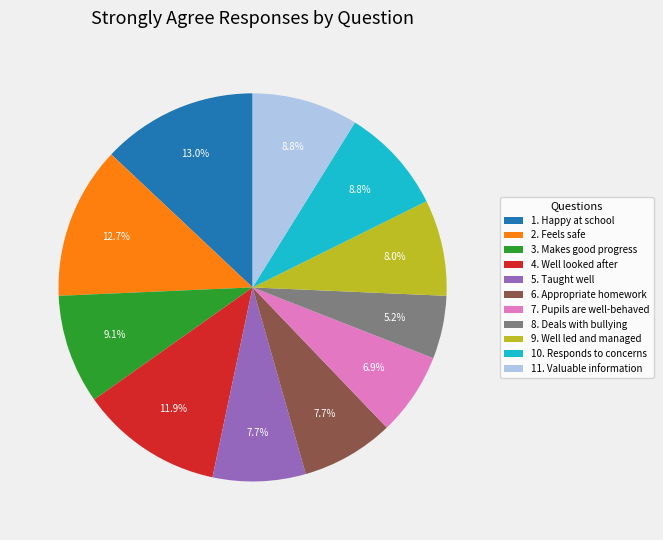

To the nearest percent, what is the combined percentage of 6. Appropriate homework and 8. Deals with bullying?

13%